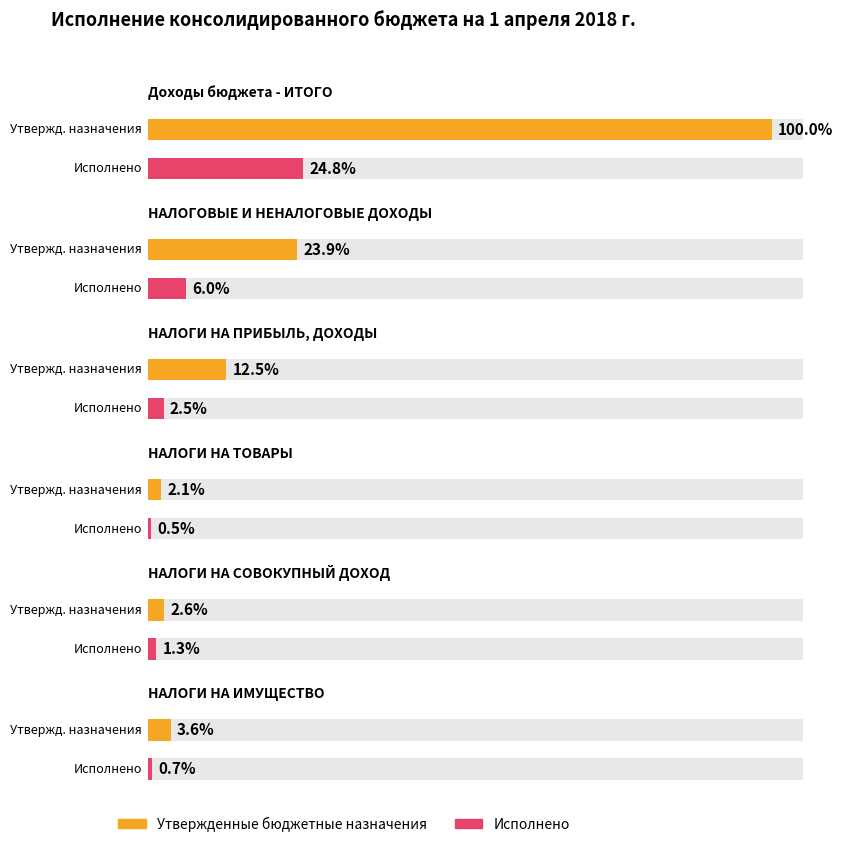

True or false: Исполнено has a value of 1353193.7 at НАЛОГИ НА ИМУЩЕСТВО.

False